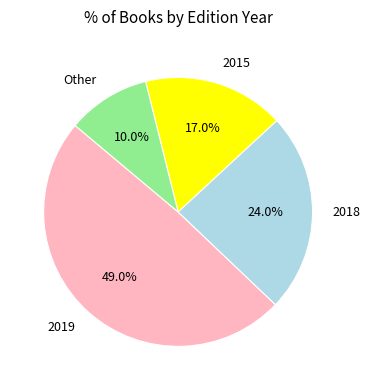

Which slice is the largest?

2019